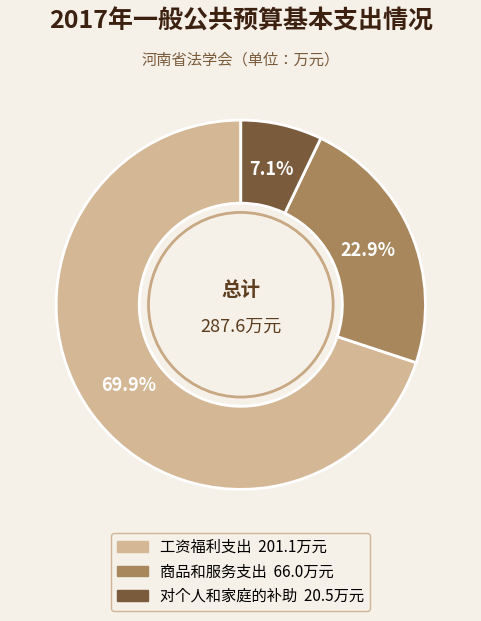

What is the ratio of the value at 商品和服务支出 to the value at 工资福利支出?

0.3